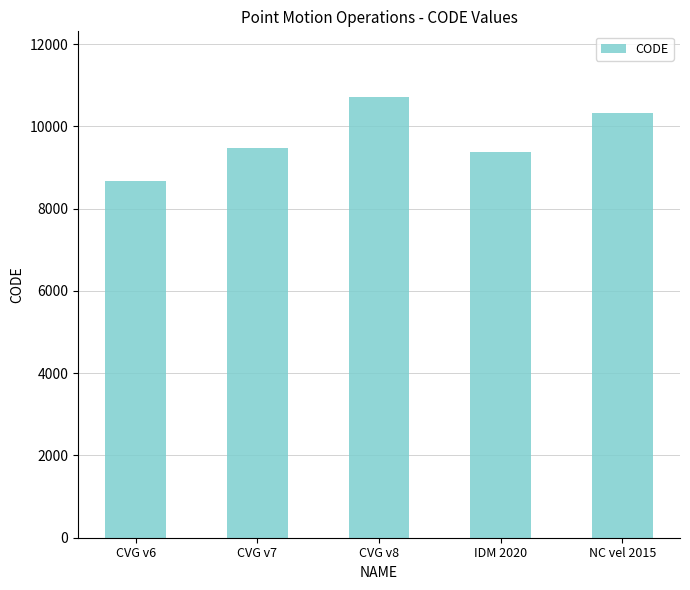

What is the smallest value displayed?

8676